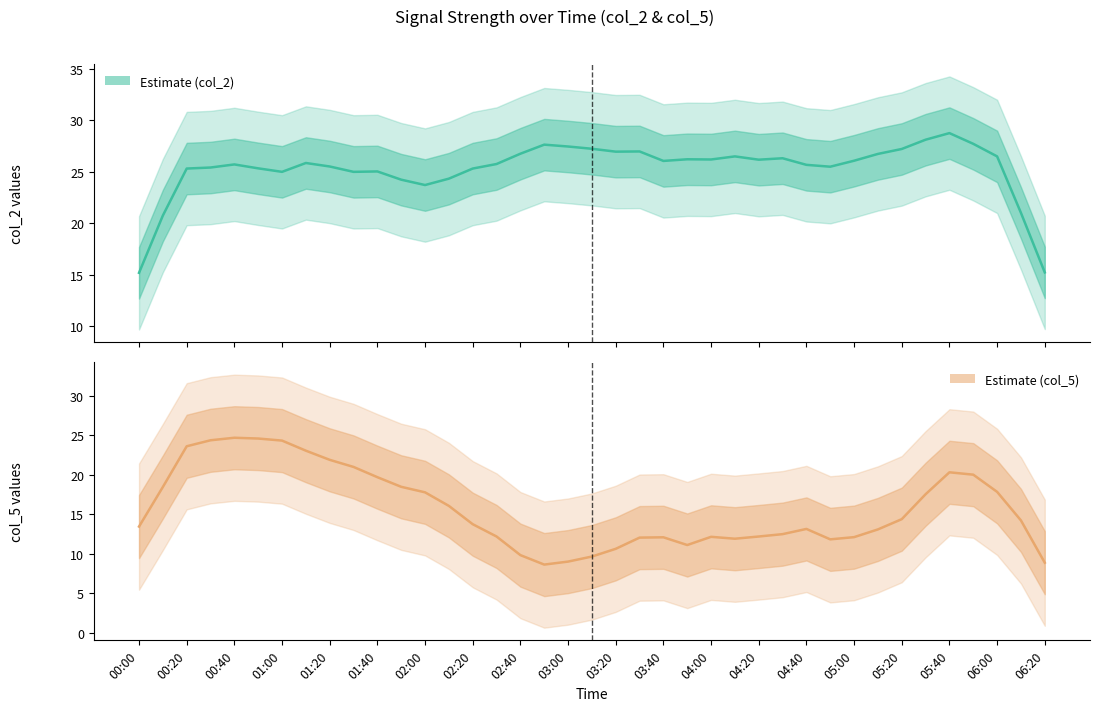

What is the spread (max minus min) of values at 03:40?

5.8